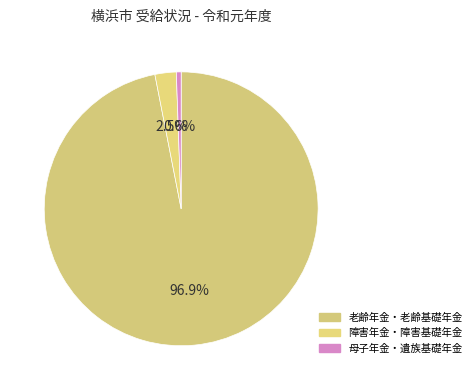

What percentage is NOT represented by 老齢年金・老齢基礎年金?

3.1%